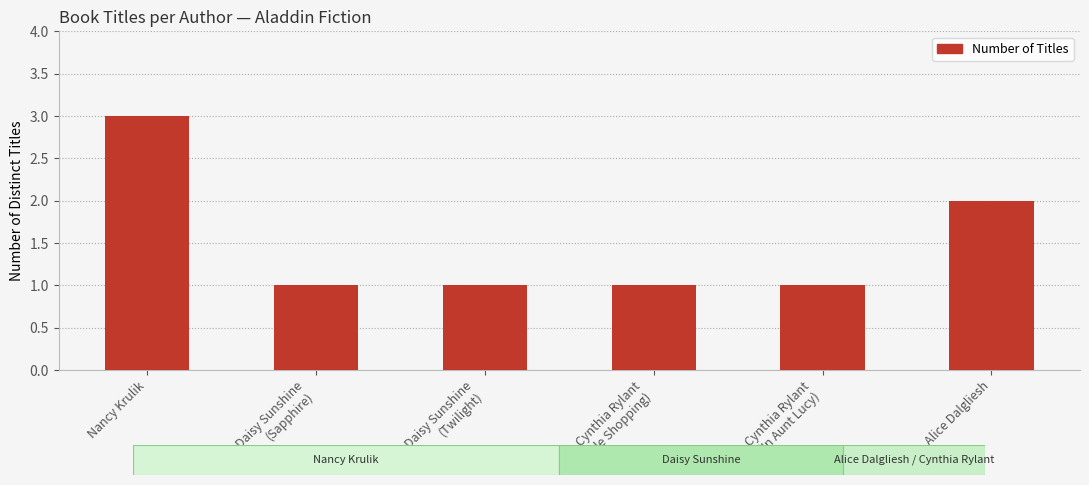

Approximately how many times larger is the value at Cynthia Rylant
(In Aunt Lucy) compared to Daisy Sunshine
(Sapphire)?

1.0